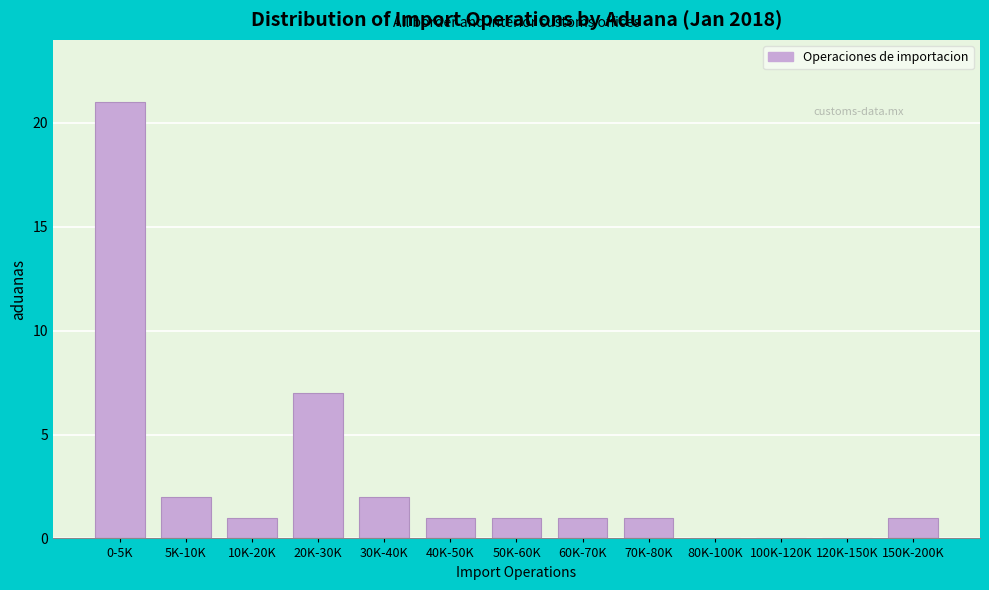

Reading left to right, list all the values displayed in this chart.

0-5K=21	5K-10K=2	10K-20K=1	20K-30K=7	30K-40K=2	40K-50K=1	50K-60K=1	60K-70K=1	70K-80K=1	80K-100K=0	100K-120K=0	120K-150K=0	150K-200K=1